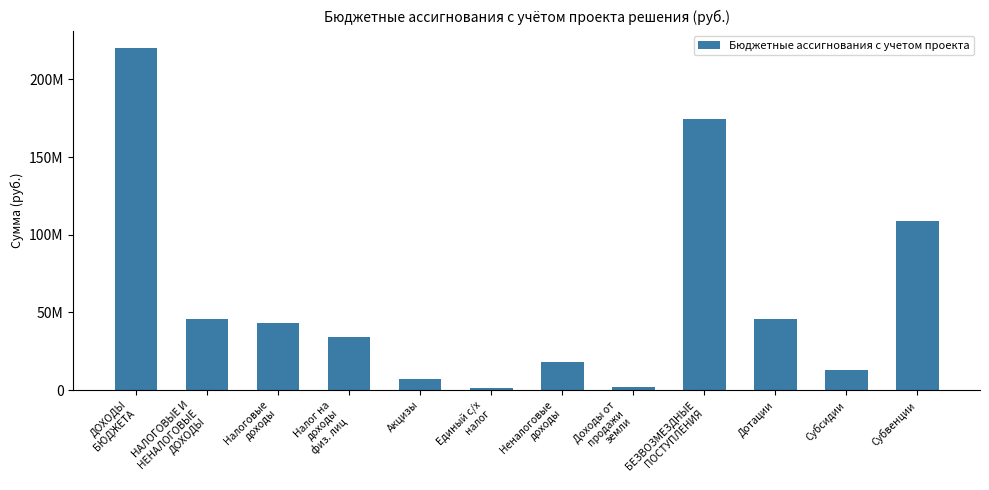

What is the label of the 7th bar from the left?

Неналоговые
доходы